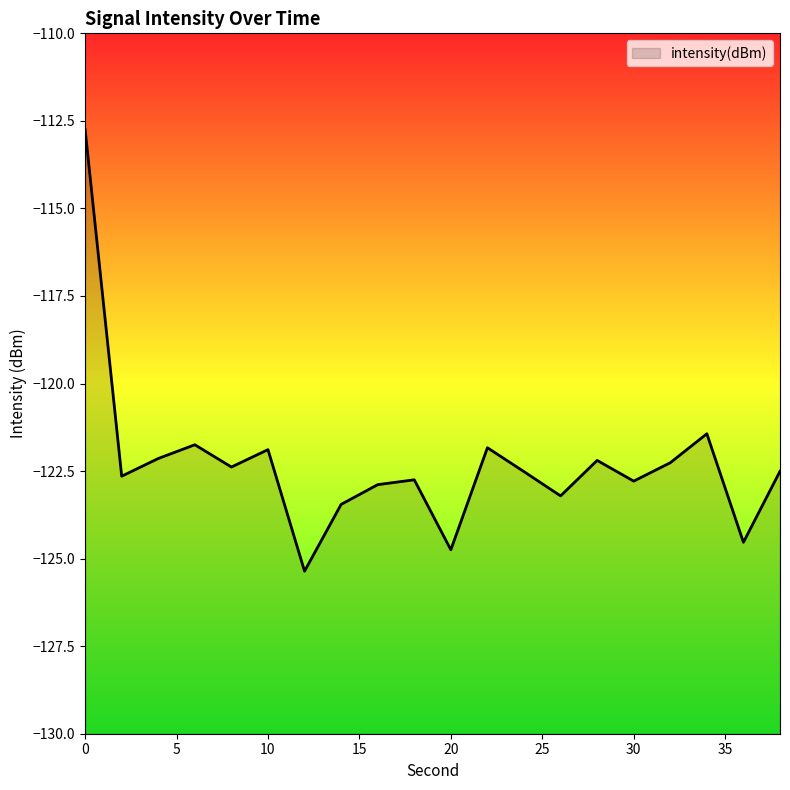

At which category does the chart reach its minimum across all series?

12